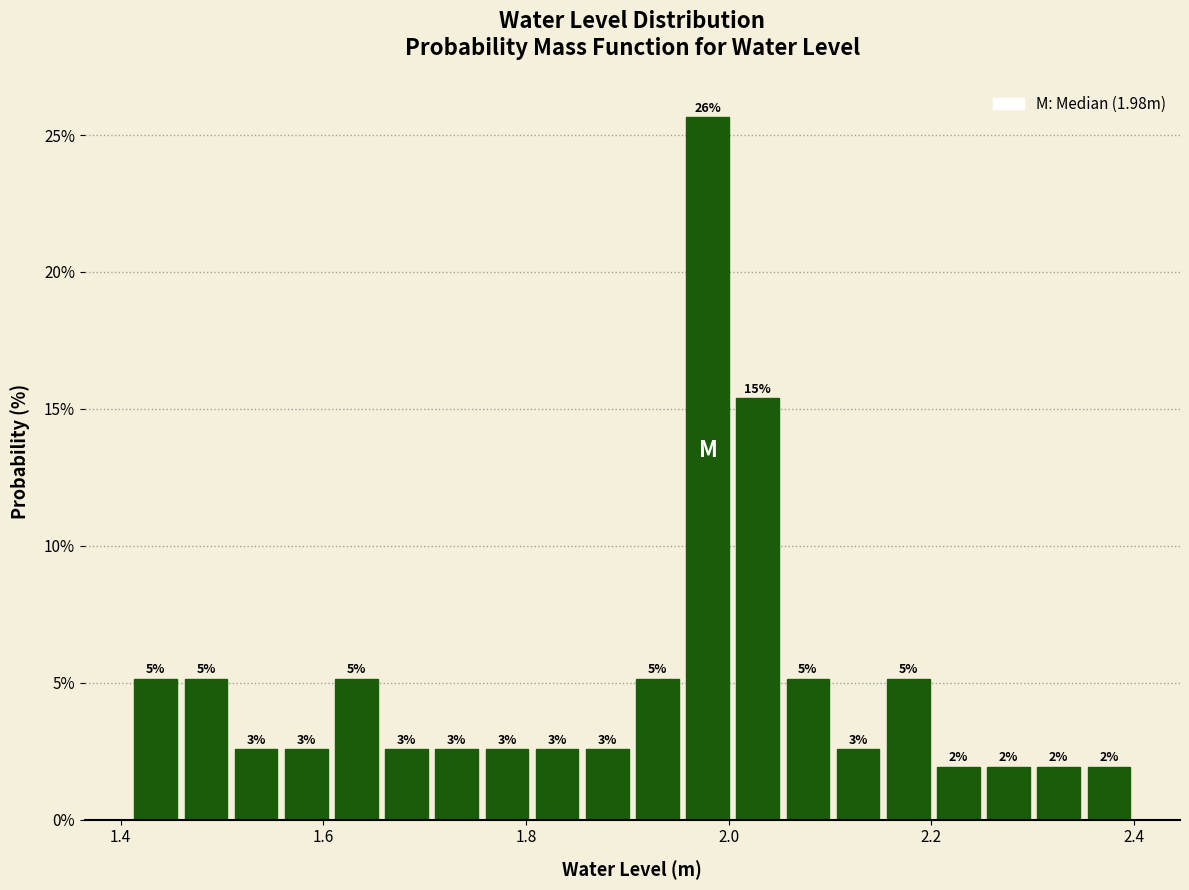

Around what value on the x-axis is the tallest bar? Give the approximate position of its centre, as read against the axis.

1.98